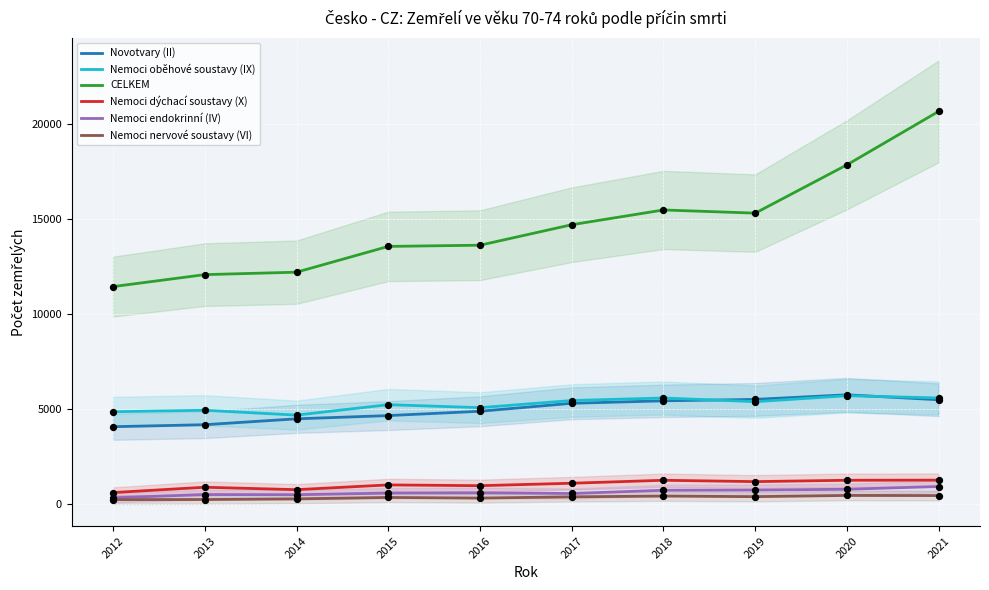

What is the total value across all series at 2013?

22852